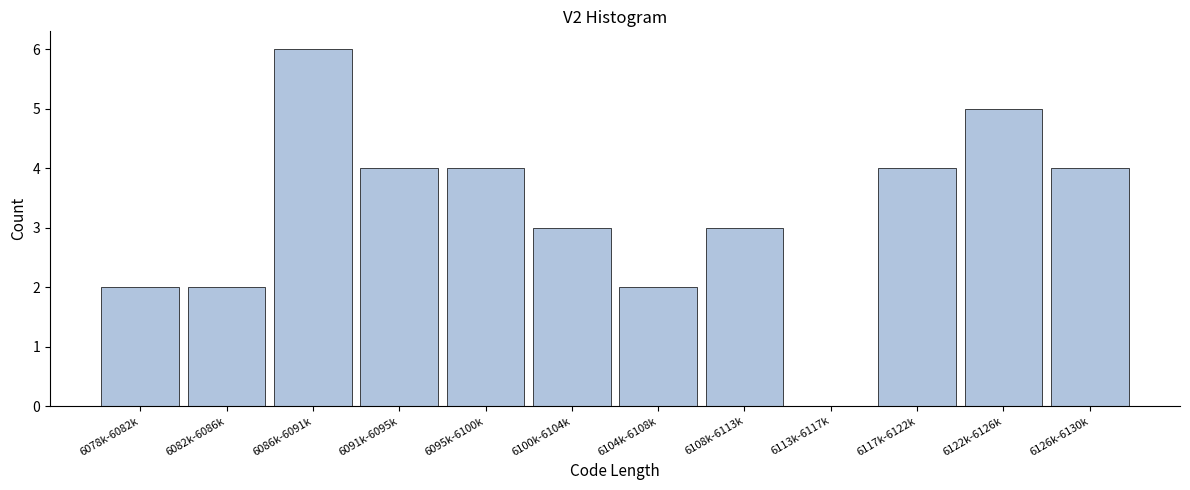

Reading left to right, what are all the values shown in this chart?

6078k-6082k=2	6082k-6086k=2	6086k-6091k=6	6091k-6095k=4	6095k-6100k=4	6100k-6104k=3	6104k-6108k=2	6108k-6113k=3	6113k-6117k=0	6117k-6122k=4	6122k-6126k=5	6126k-6130k=4